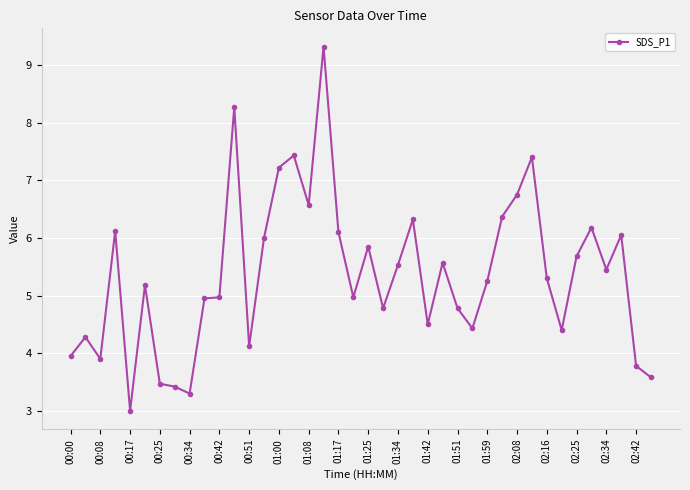

What is the difference between the second highest and minimum values?

5.3